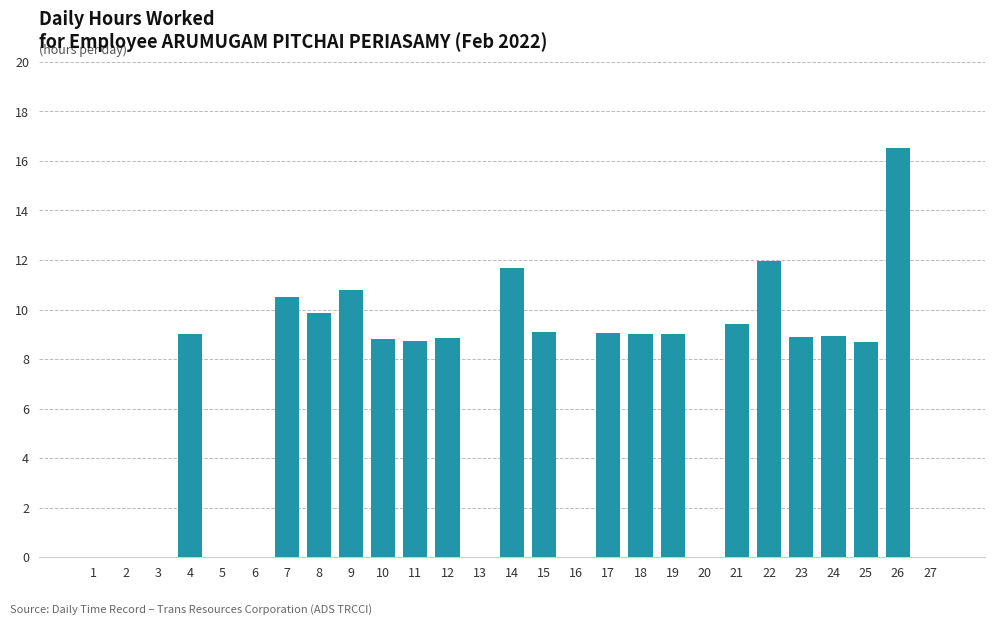

At which category does the chart reach its peak across all series?

26